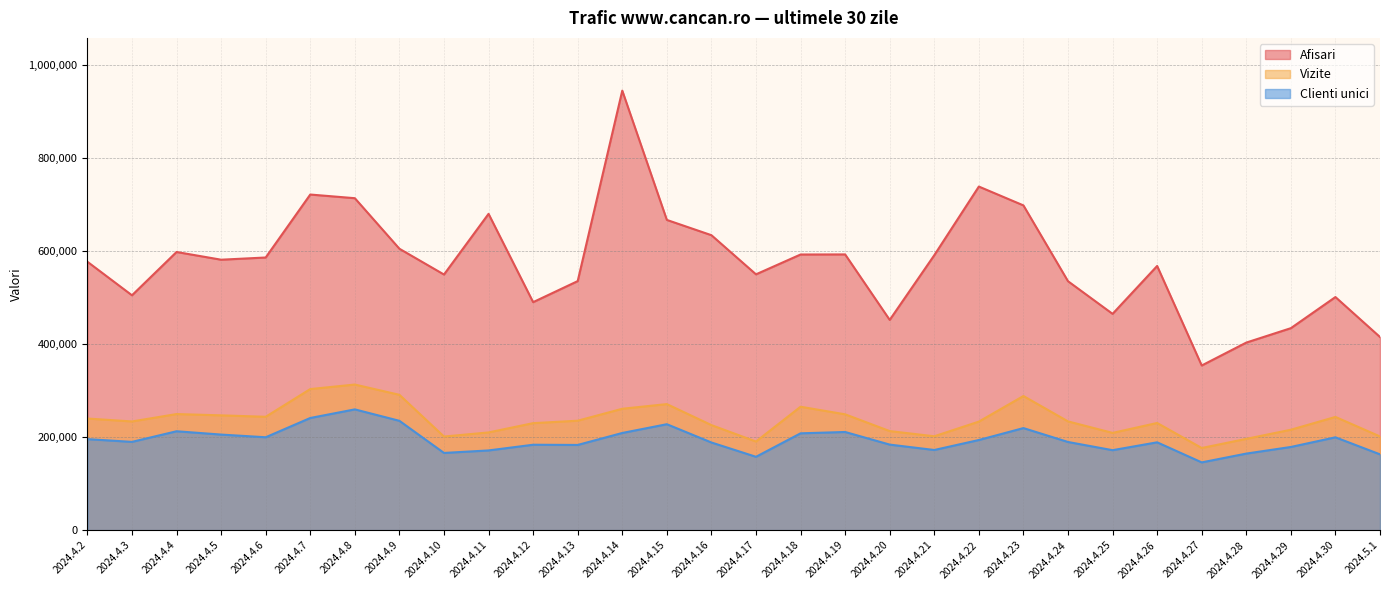

What position from the right is 2024.4.17?

15